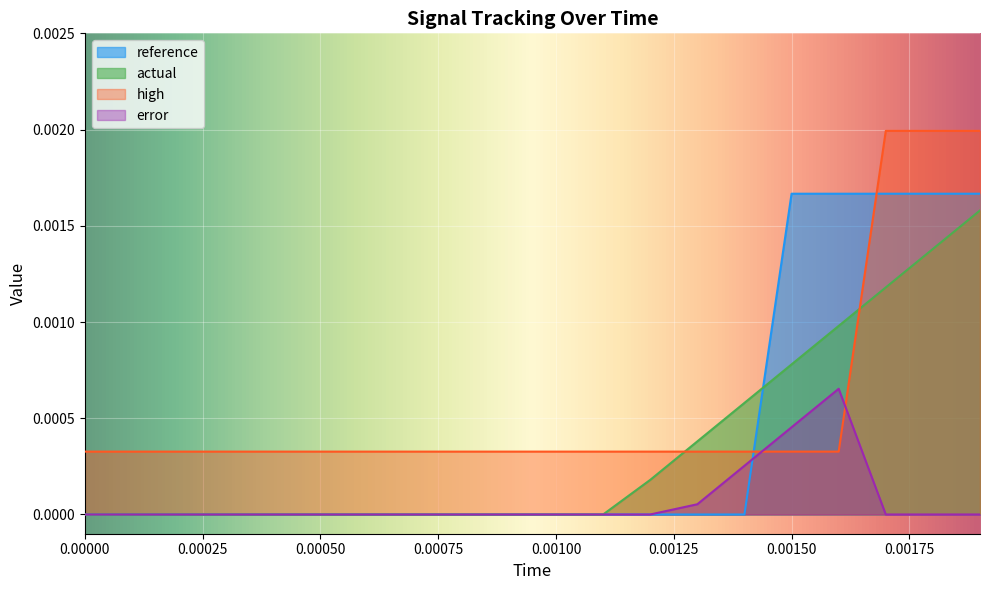

Which series has the largest total across all categories?

high